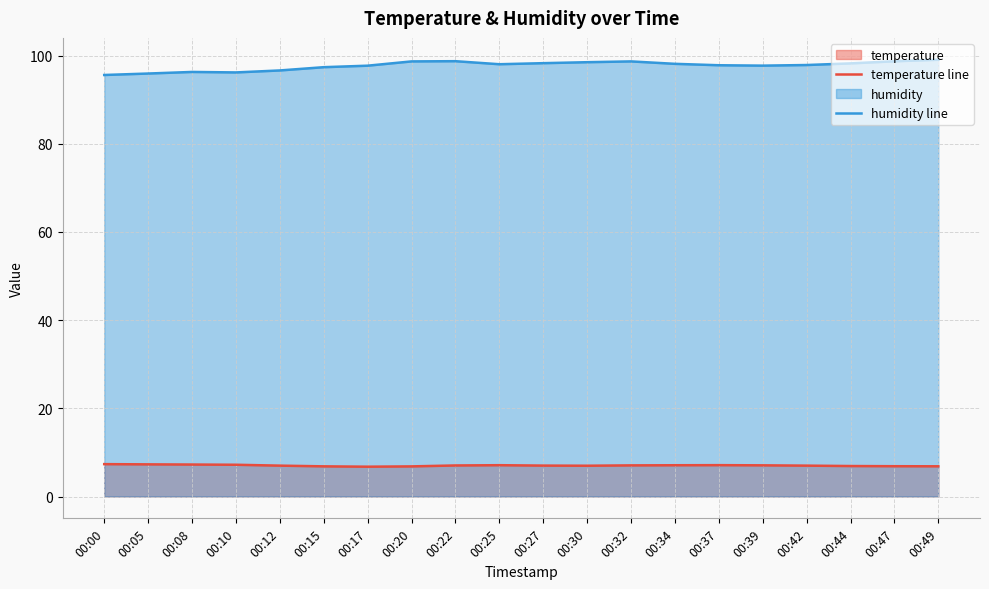

What is the minimum value for humidity line?

95.6